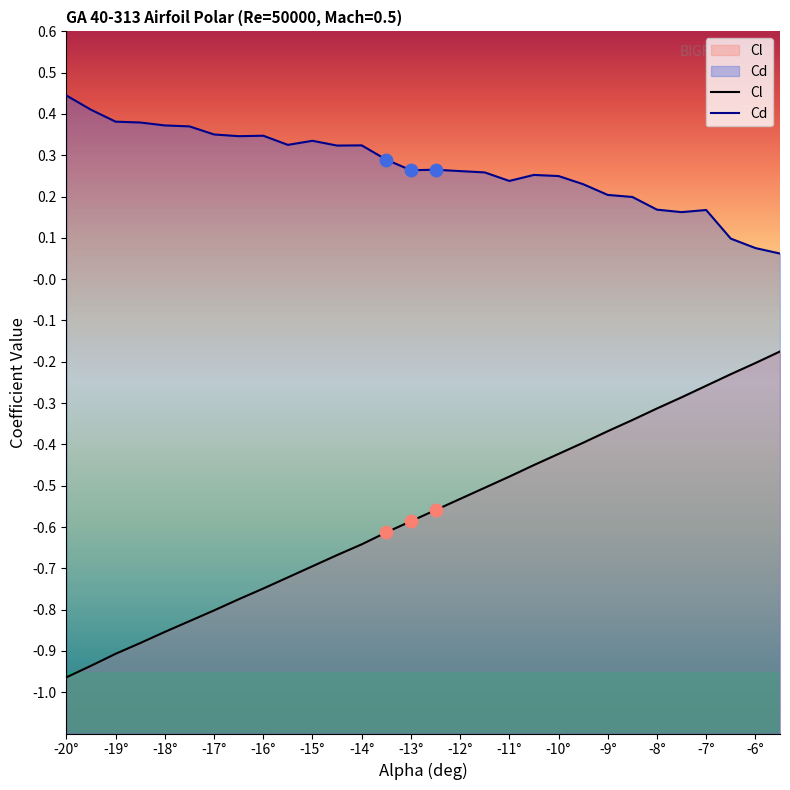

Which series reaches the maximum Y coordinate?

Cd